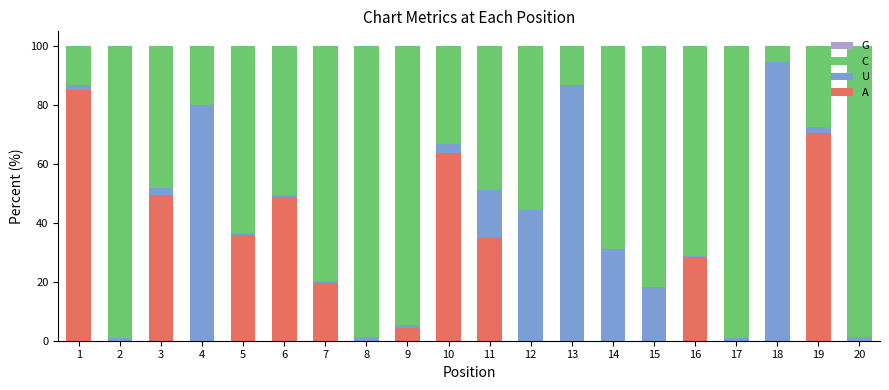

Which category has the highest value in the A series?

1